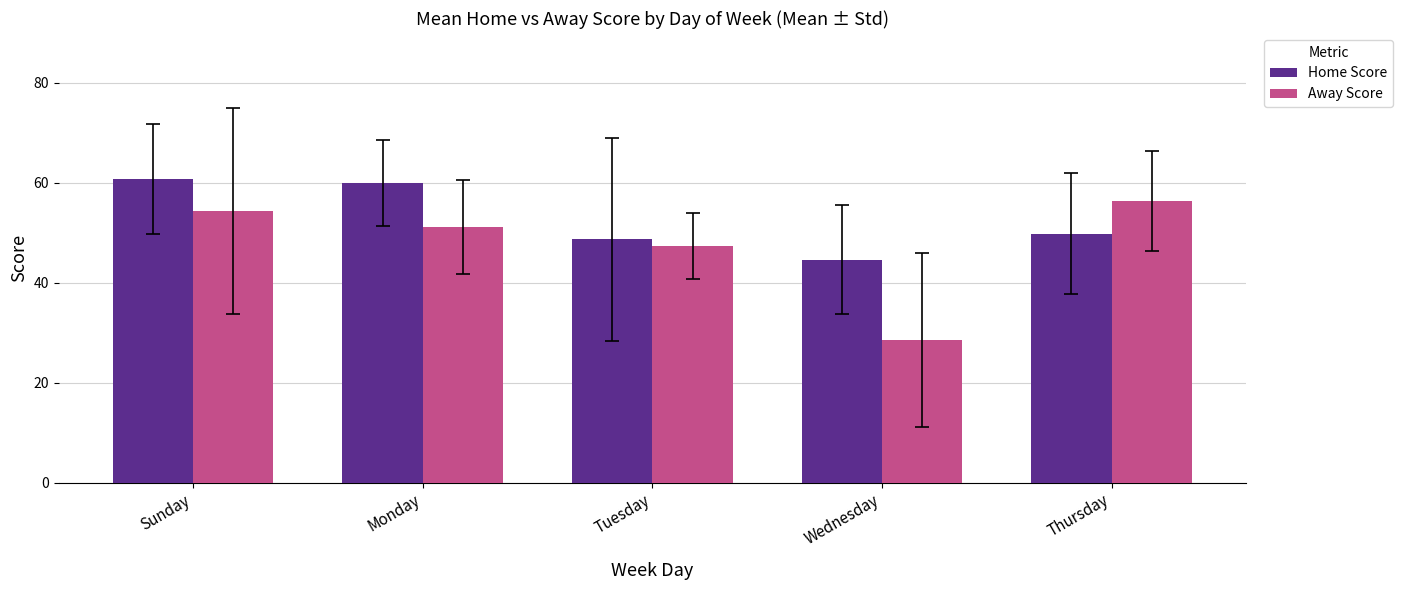

Which series changed the most between Tuesday and Wednesday?

Away Score